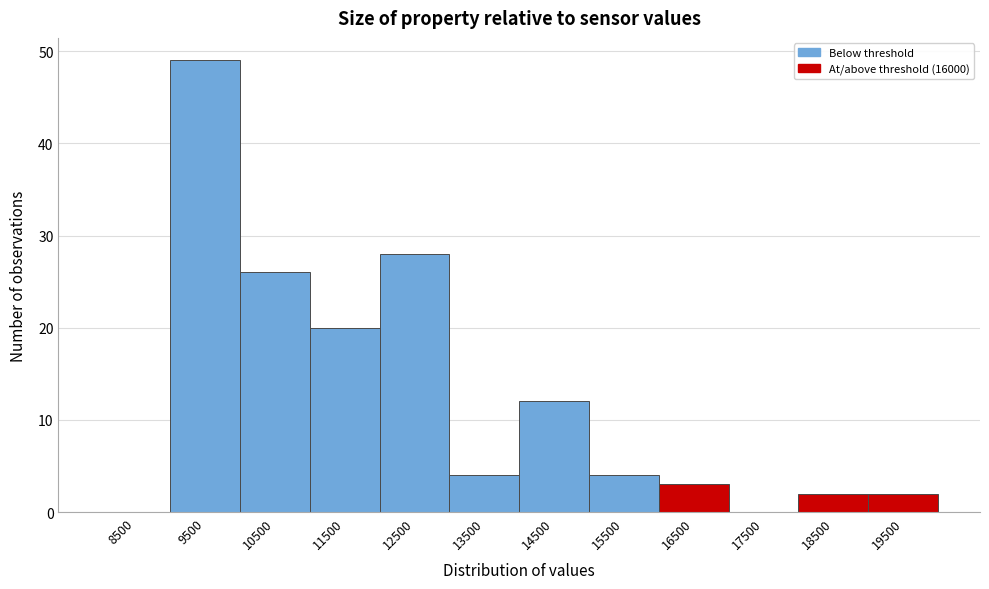

Reading left to right, transcribe this chart: for each bar, give the range it covers on the x-axis and its height. The values are not printed on the chart, so give them approximately, as read against the axis.

8000 to 9000: 0
9000 to 10000: 49
10000 to 11000: 26
11000 to 12000: 20
12000 to 13000: 28
13000 to 14000: 4
14000 to 15000: 12
15000 to 16000: 4
16000 to 17000: 3
17000 to 18000: 0
18000 to 19000: 2
19000 to 20000: 2